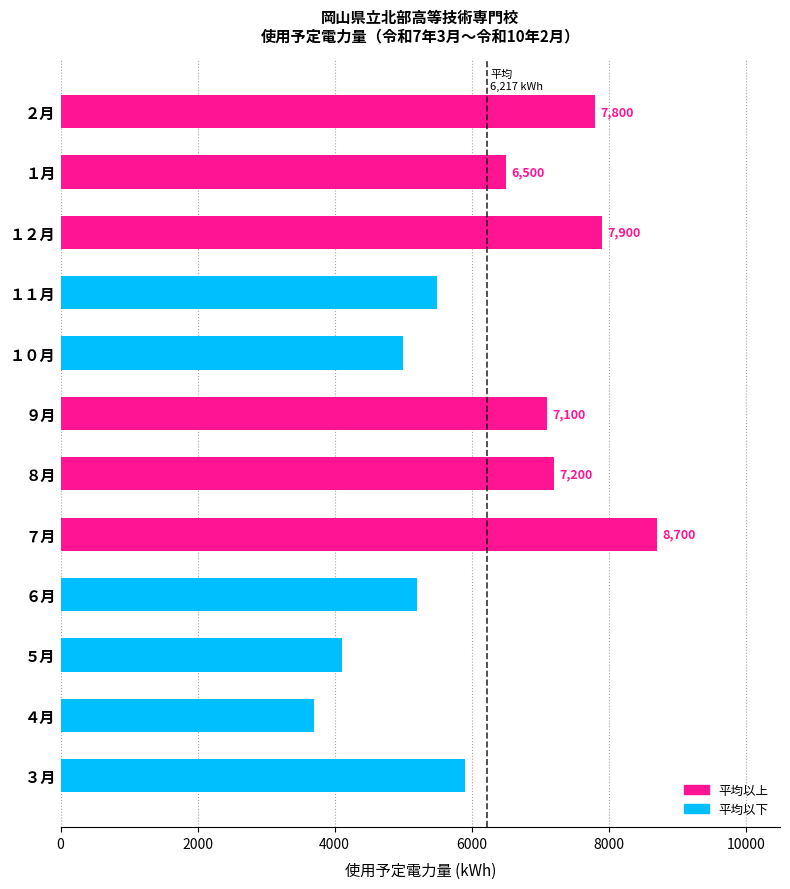

The chart shows a value of 2952 at ３月. True or false?

False